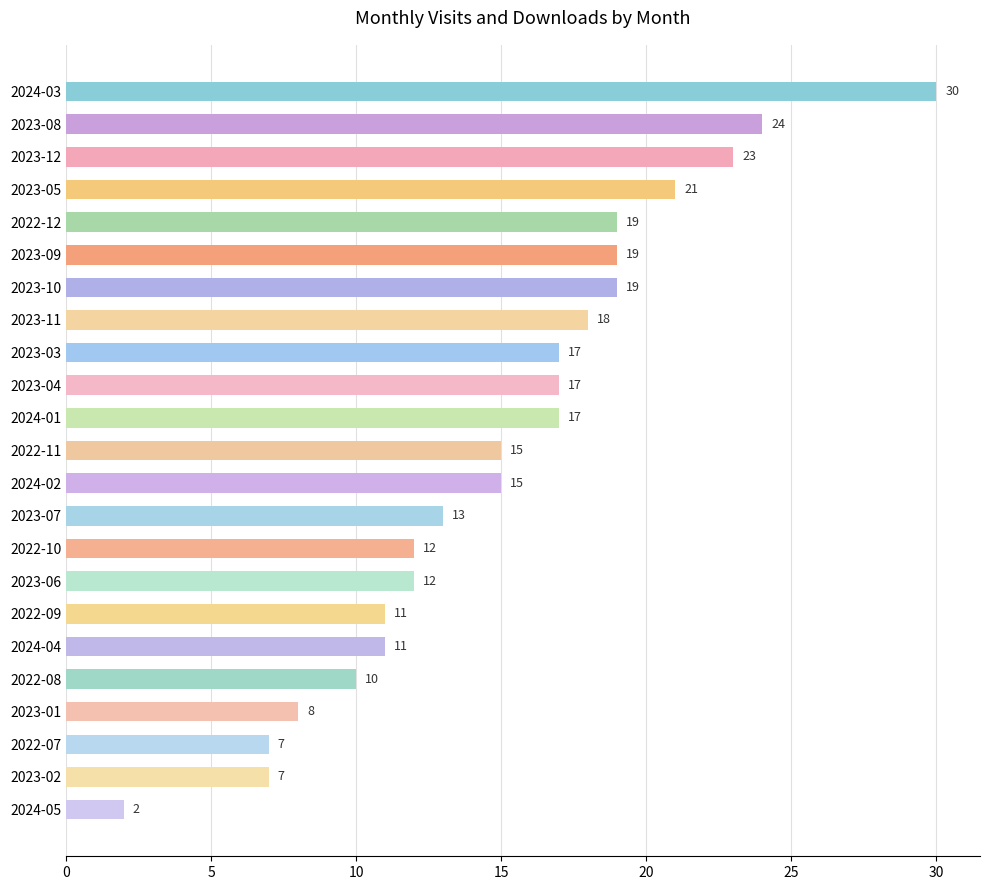

What is the change in value from 2023-04 to 2024-05?

-15